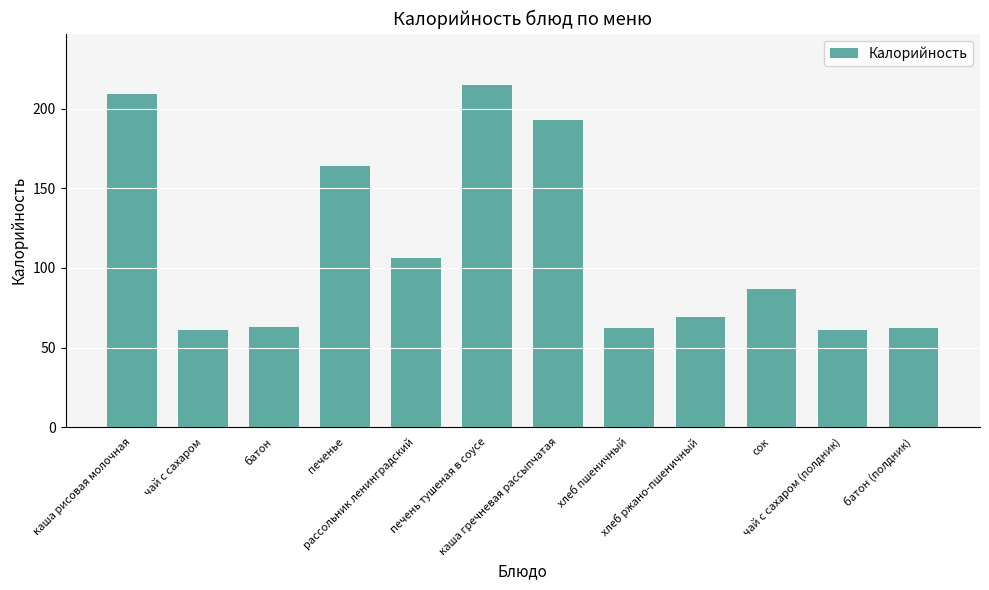

Are the bars horizontal?

No